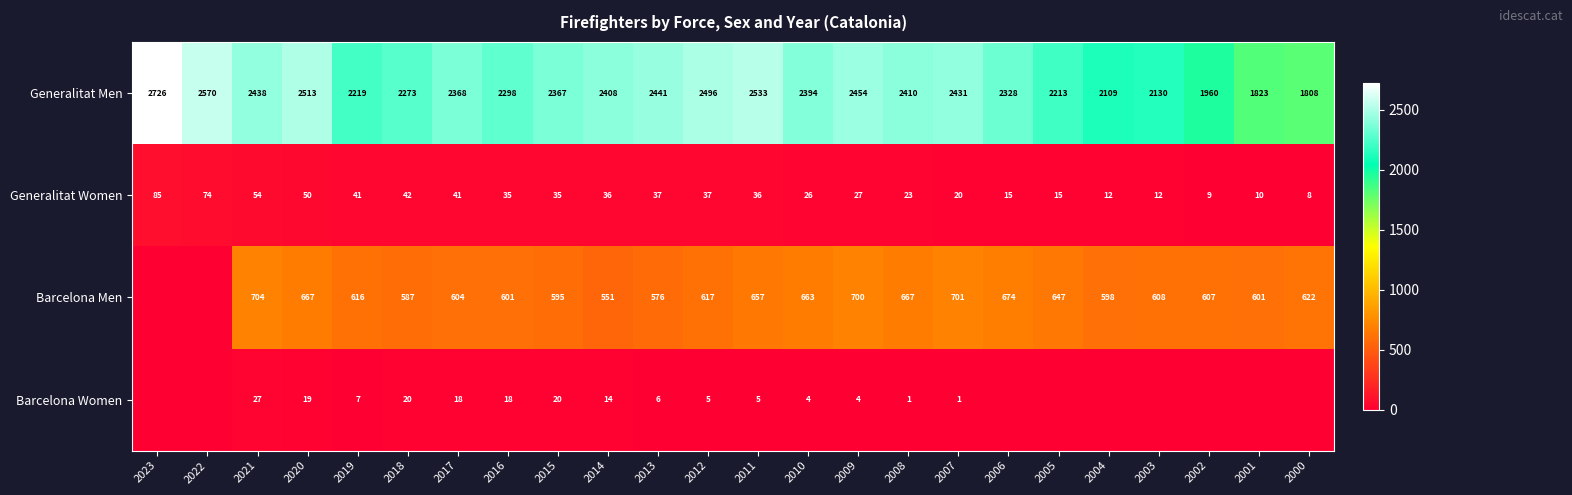

Rank the series at 2017 from lowest to highest value.

Barcelona Women, Generalitat Women, Barcelona Men, Generalitat Men